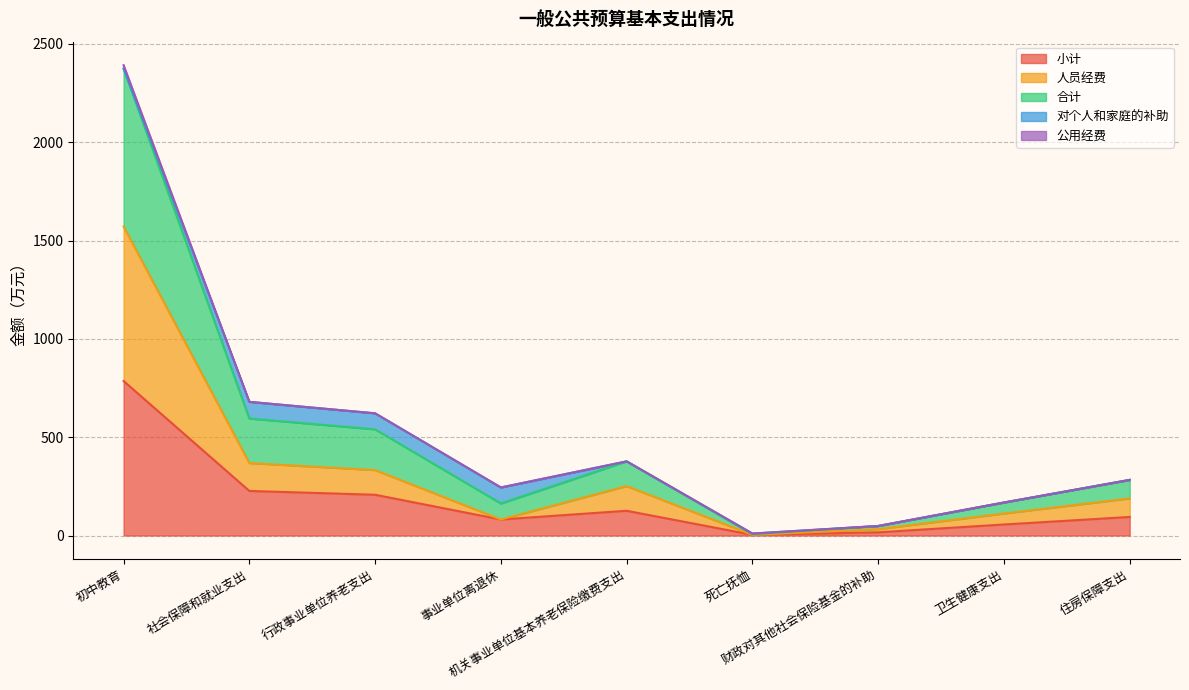

What is the difference between the maximum and minimum values in the 小计 series?

782.3